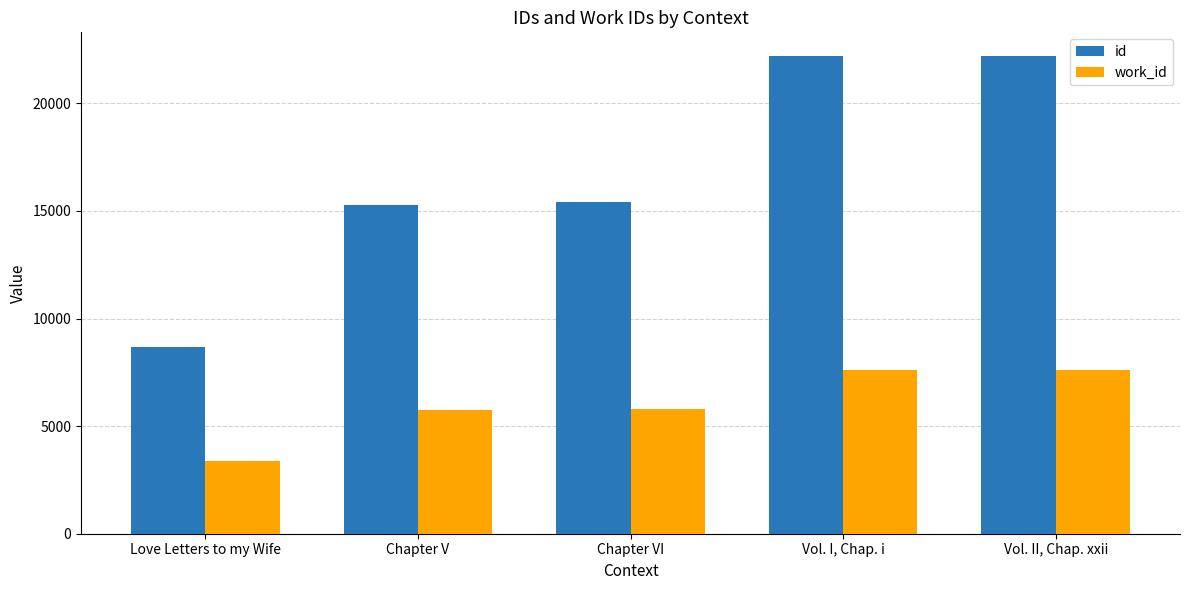

How many values in the id series are below 15404?

2